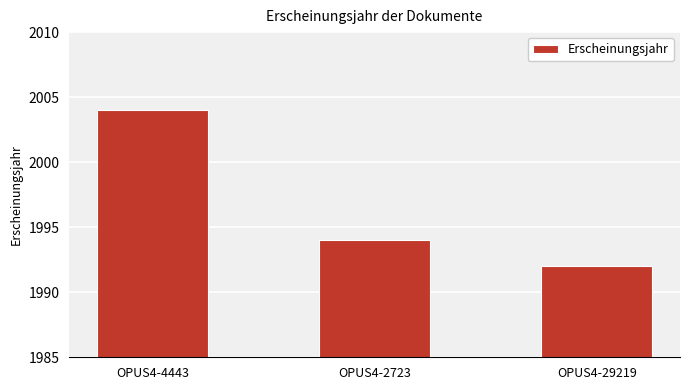

How many bars are there in total?

3